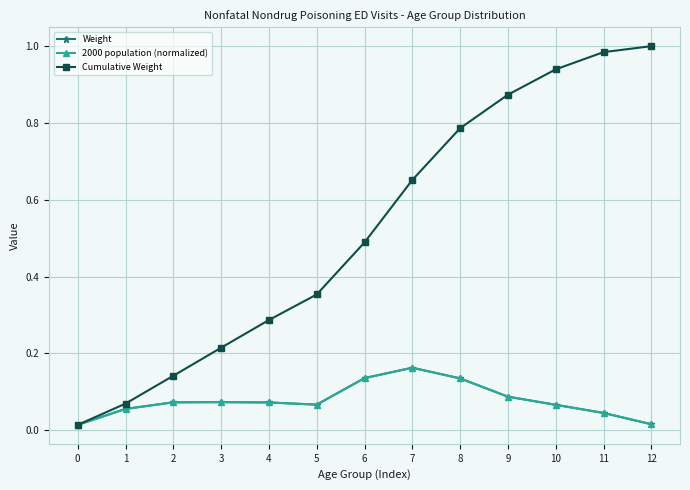

Which series has the largest total across all categories?

Cumulative Weight